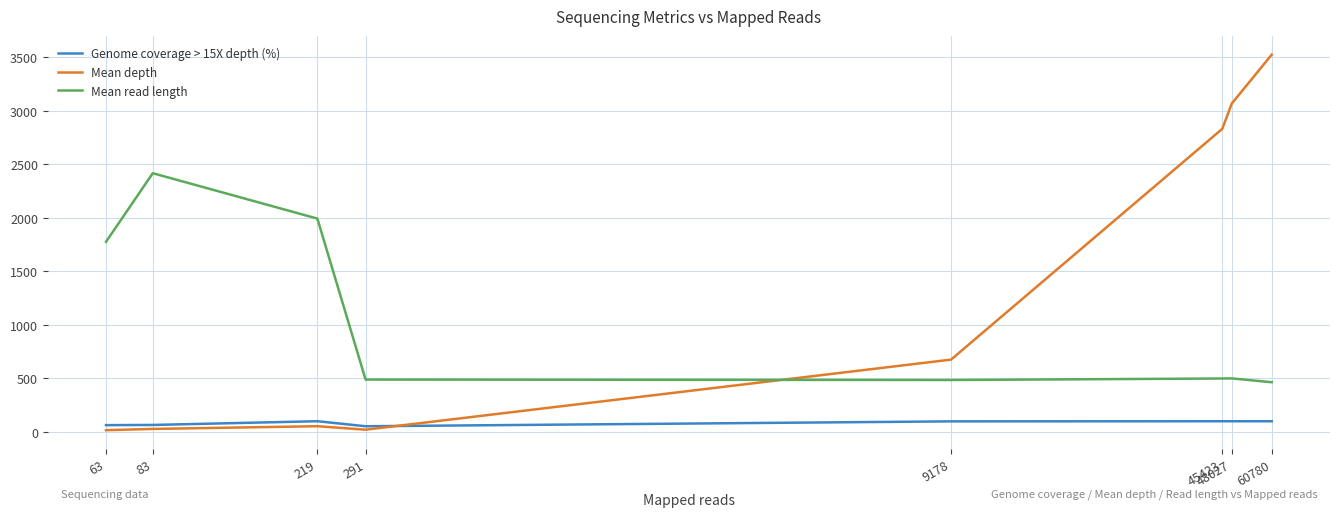

Which series has the widest spread of values?

Mean depth